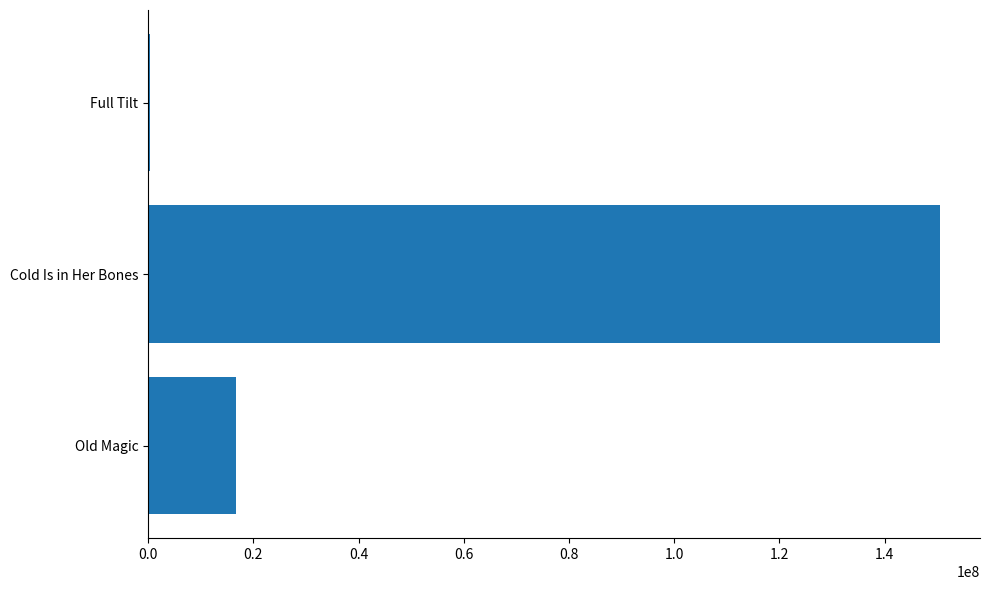

Is it true that the value at Old Magic is 16721931?

True